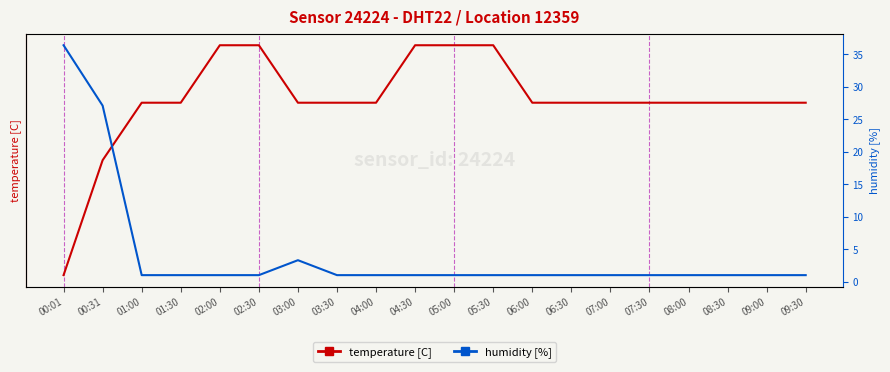

Which series has the widest spread of values?

humidity [%]